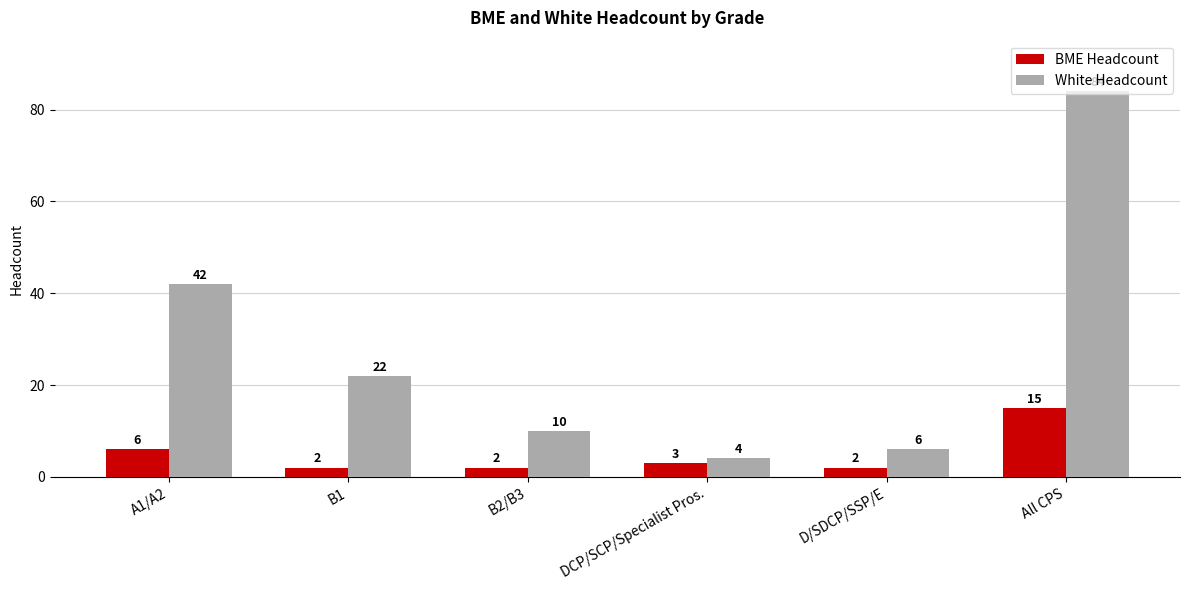

What is the label of the 5th bar from the right?

B1